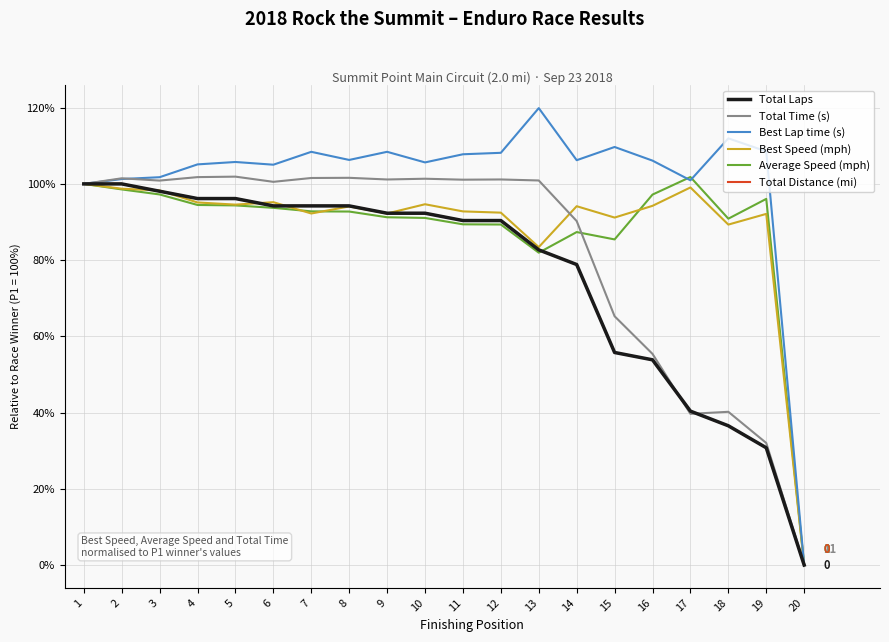

Is this an area chart (filled region under the line)?

No